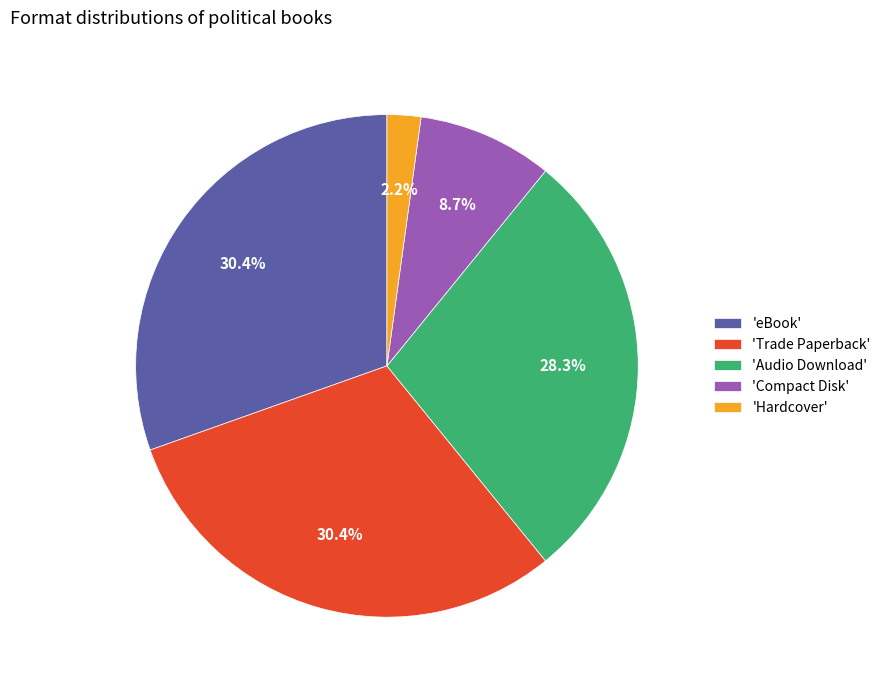

Is there a majority slice in this chart?

No